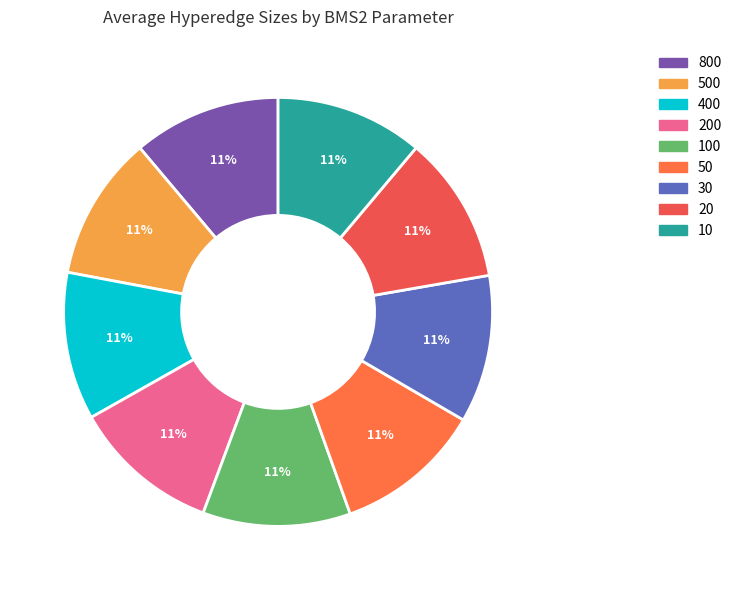

The 800 slice represents 11% of the pie. True or false?

True